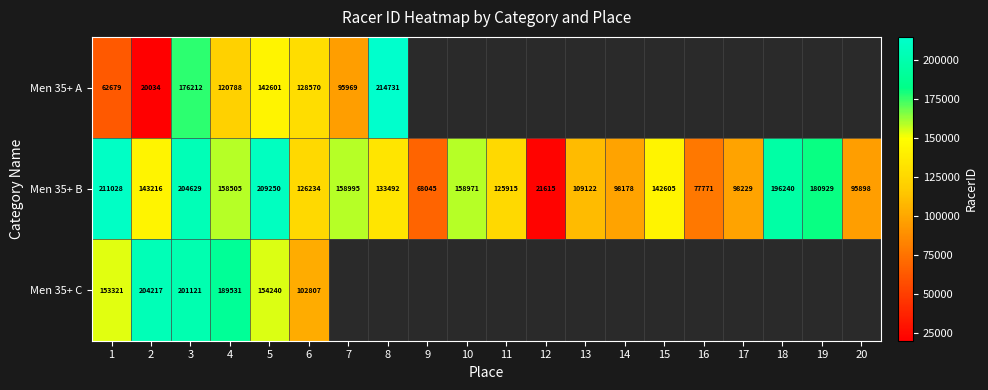

What is the spread (max minus min) of values at 6?

25763